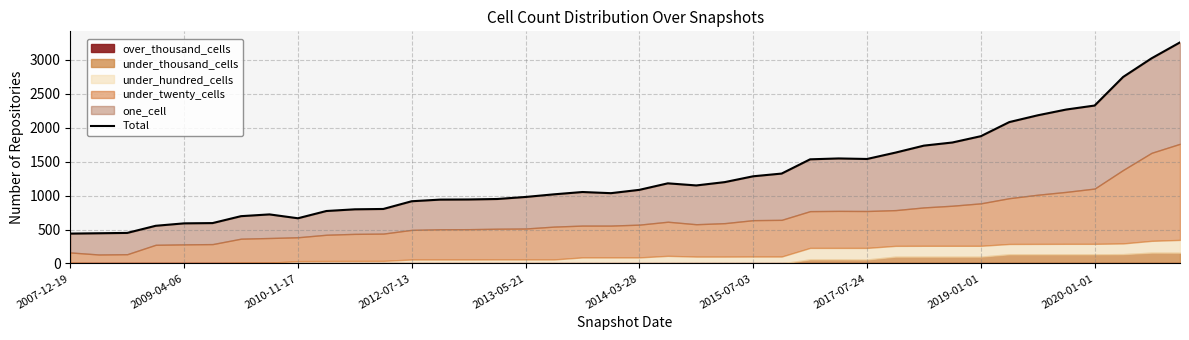

How many lines are shown in the chart?

1